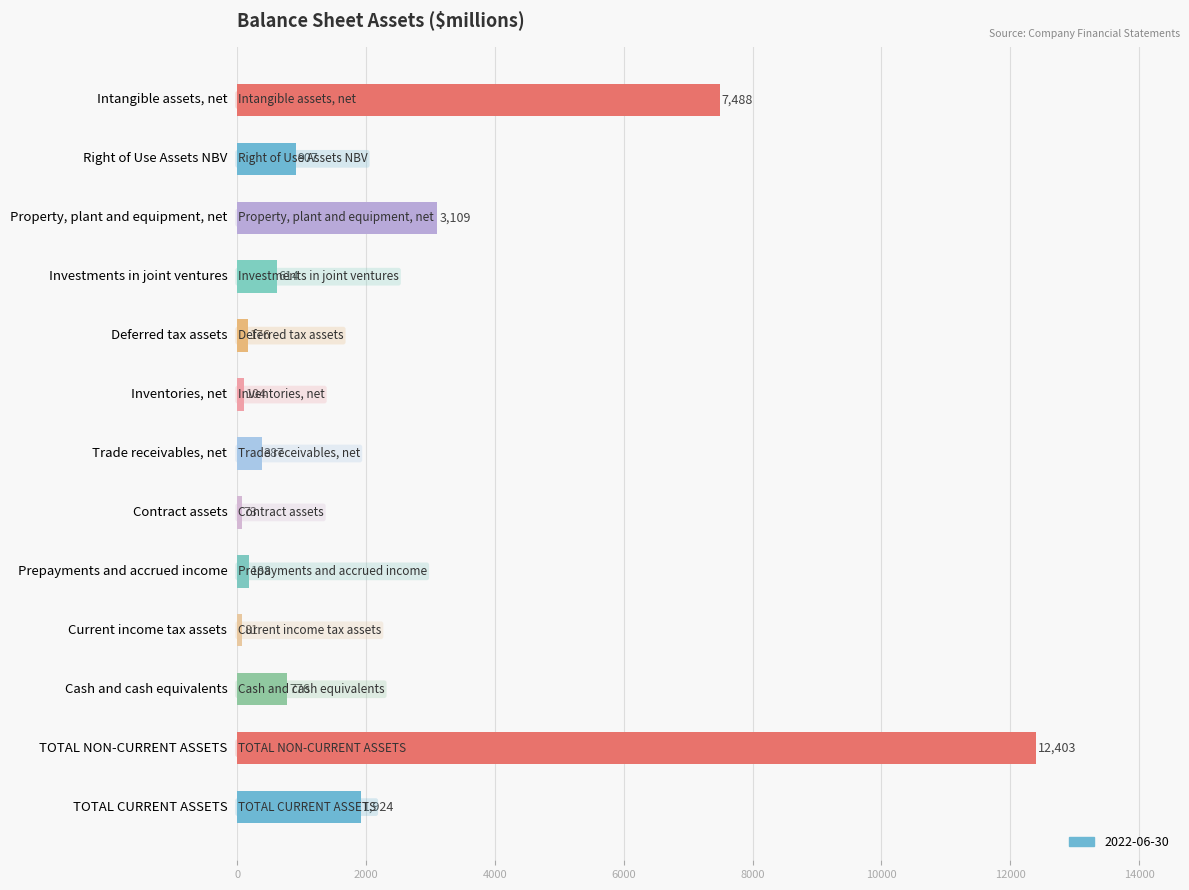

What is the ratio of the value at Trade receivables, net to the value at Current income tax assets?

4.8